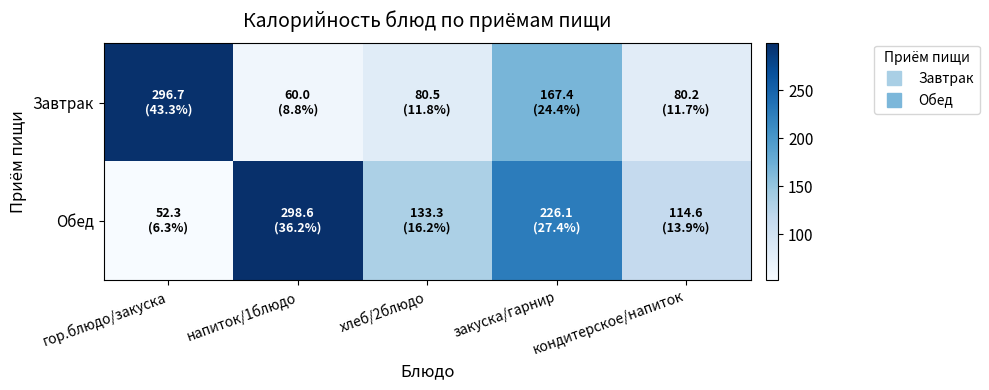

Rank the series by their maximum value, from lowest to highest.

Завтрак, Обед